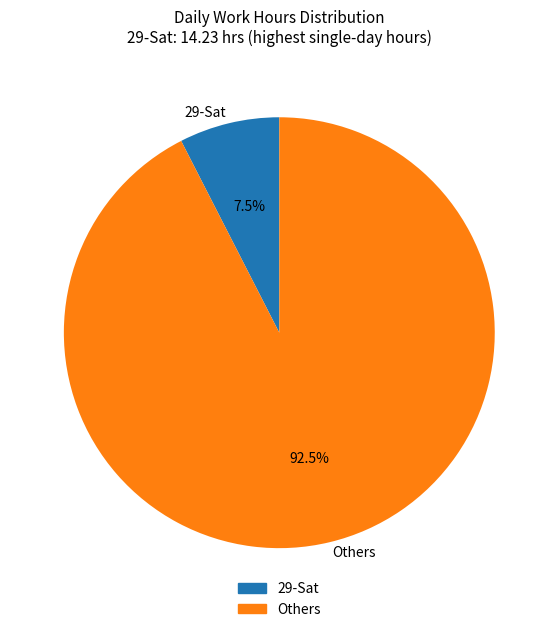

Is there a majority slice in this chart?

Yes